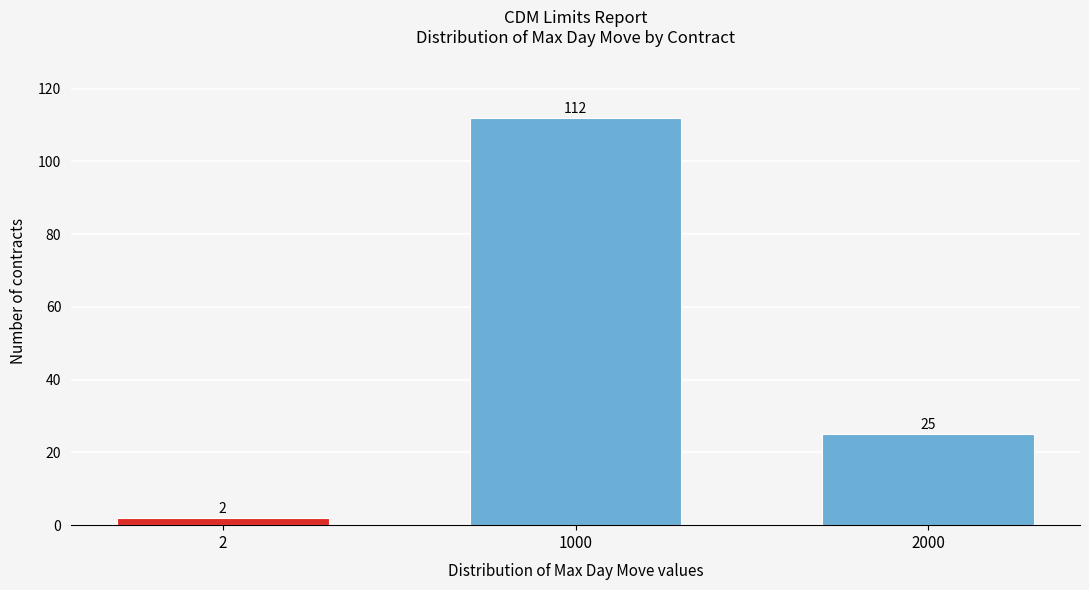

Reading right to left, extract all data points from this chart.

2000=25	1000=112	2=2